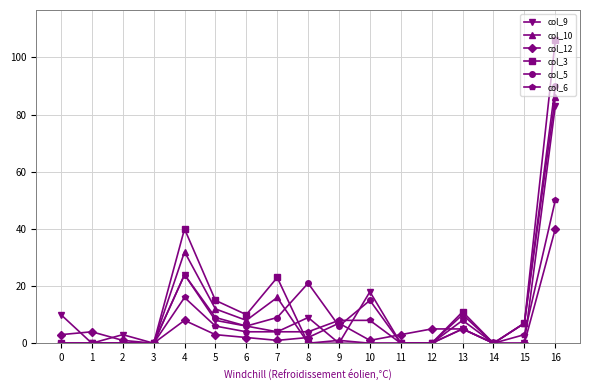

Count the number of data series in this chart.

6